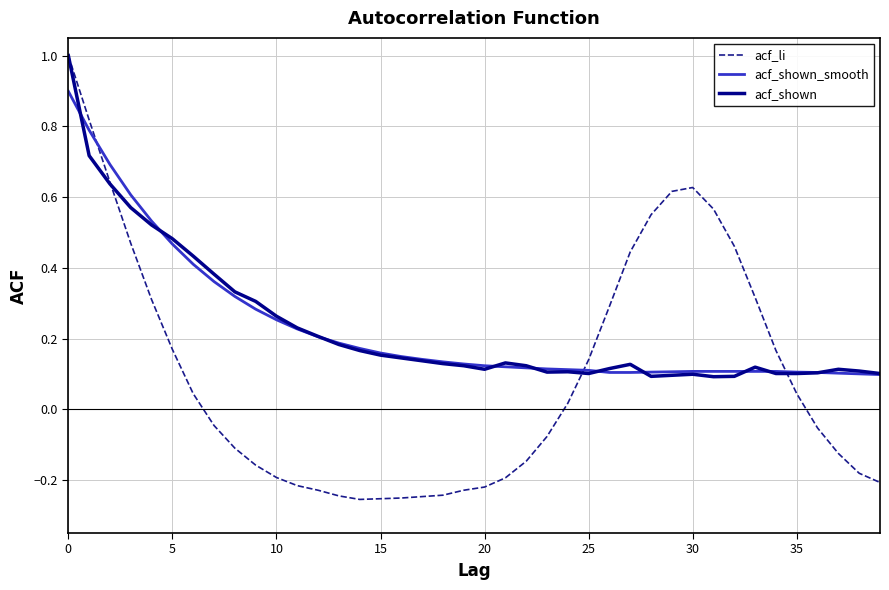

How many lines are shown in the chart?

3